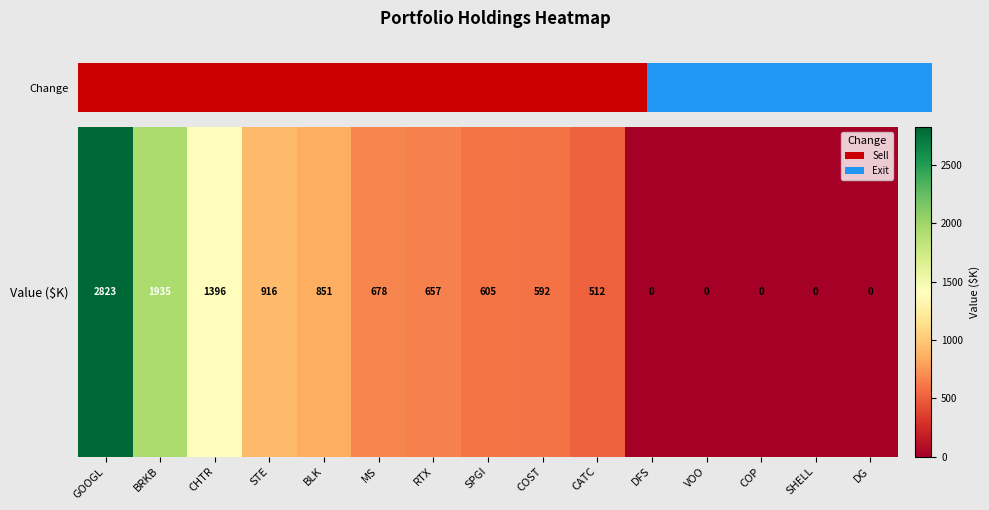

Reading left to right, extract all data points from this chart.

2823	1935	1396	916	851	678	657	605	592	512	0	0	0	0	0